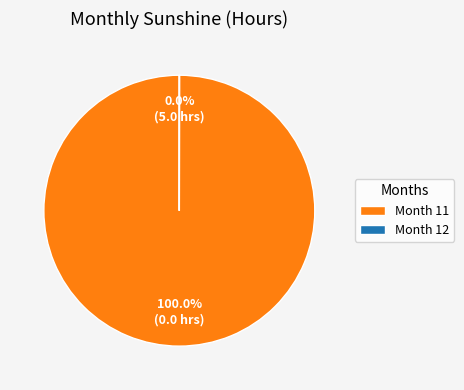

Which category accounts for the majority?

Month 11